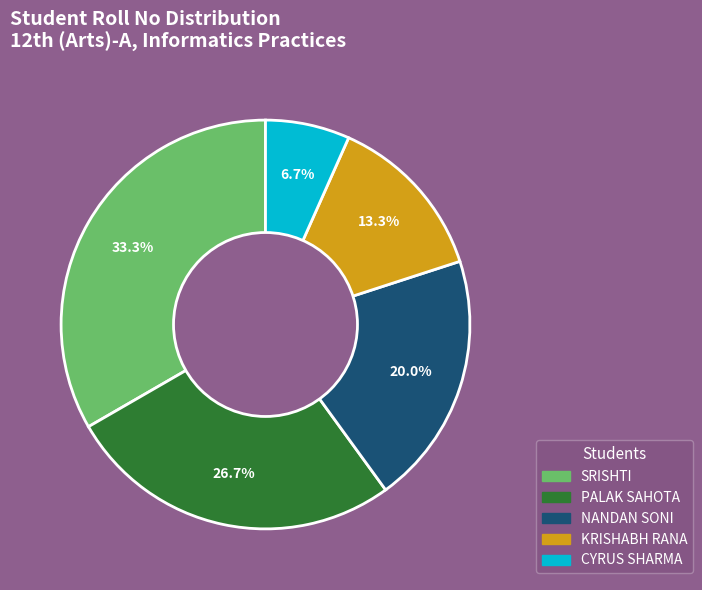

Rank the categories by value from highest to lowest.

SRISHTI, PALAK SAHOTA, NANDAN SONI, KRISHABH RANA, CYRUS SHARMA